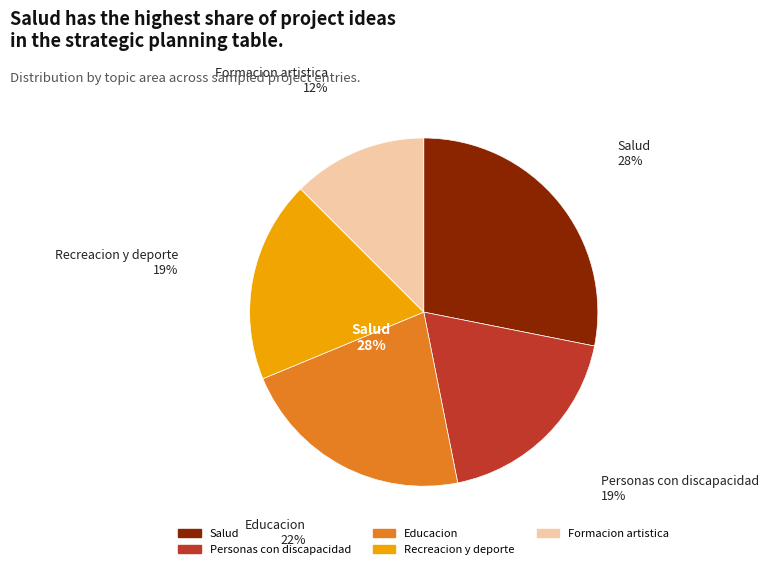

What is the change in value from 86 to 70?

-16